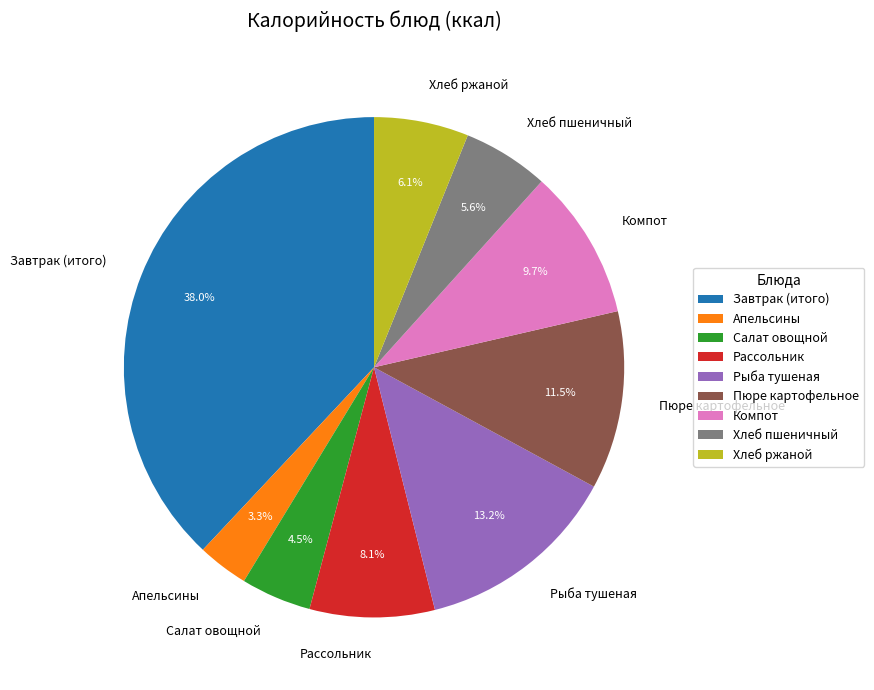

True or false: Рассольник accounts for 8% of the total.

True